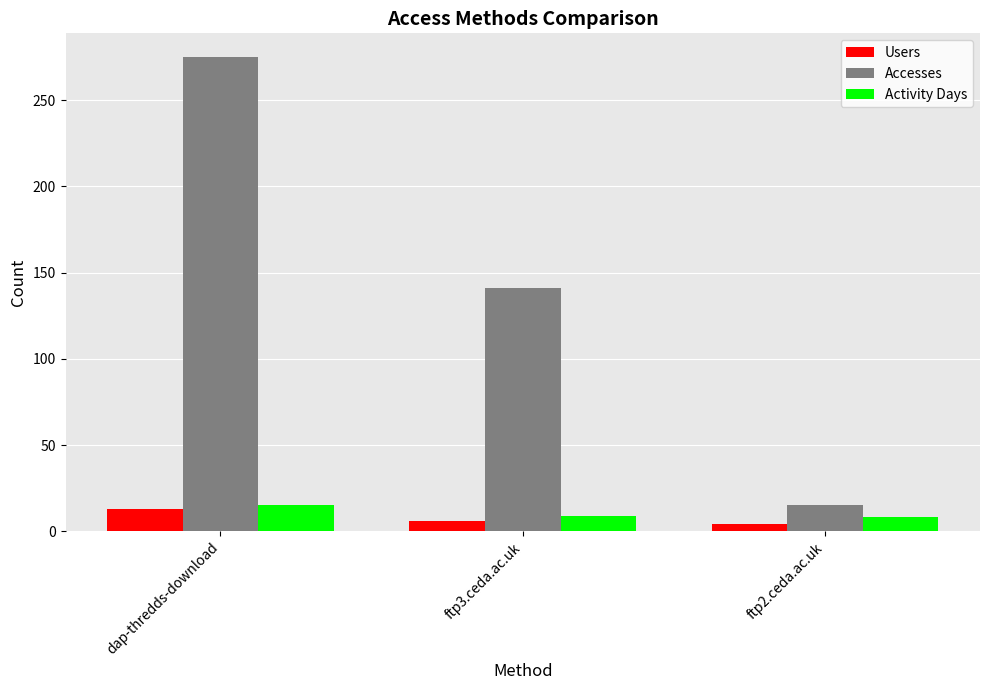

At how many categories does at least one series exceed 147?

1